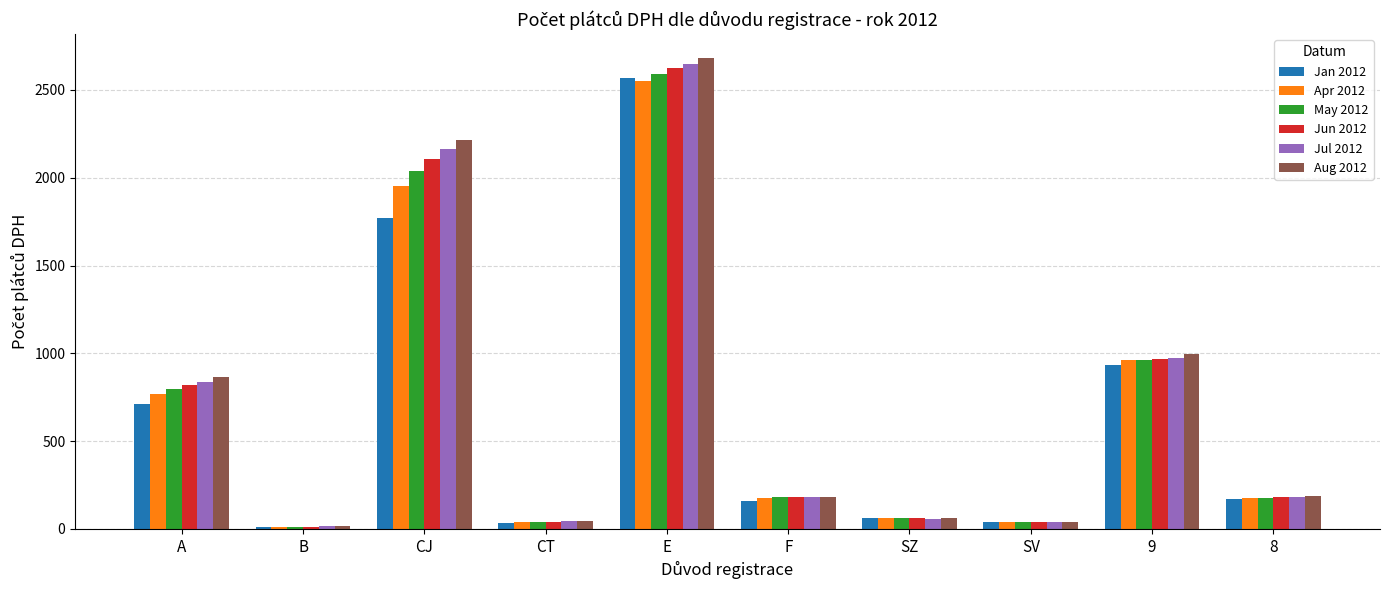

What is the label of the 5th bar from the left?

E